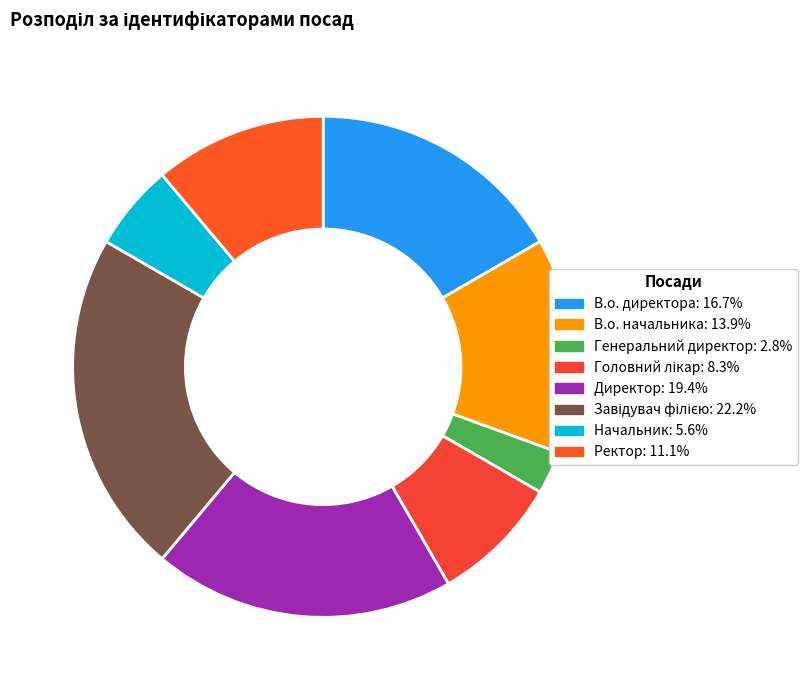

How many segments does this pie chart have?

8